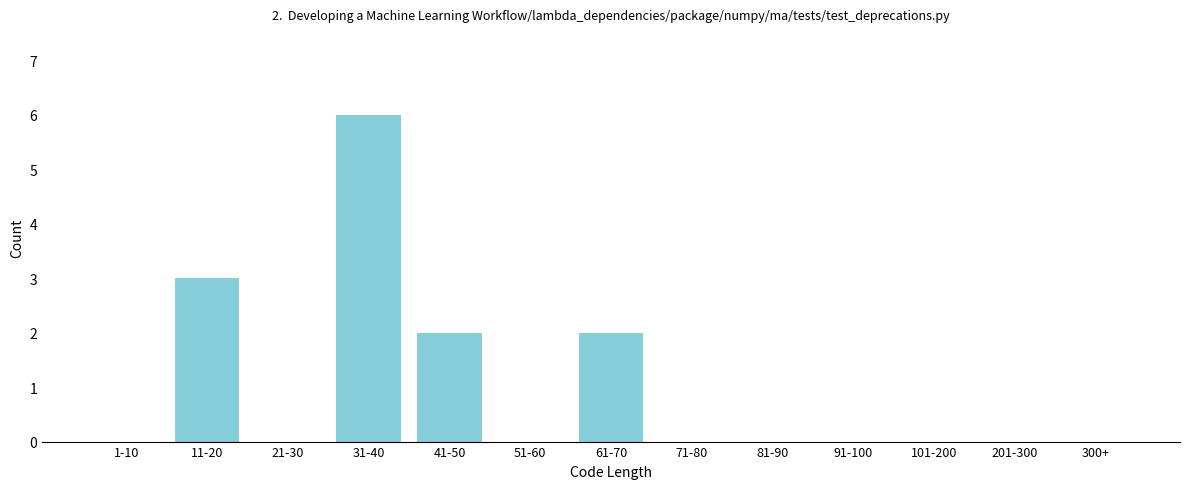

Reading left to right, what are all the values shown in this chart?

1-10=0	11-20=3	21-30=0	31-40=6	41-50=2	51-60=0	61-70=2	71-80=0	81-90=0	91-100=0	101-200=0	201-300=0	300+=0